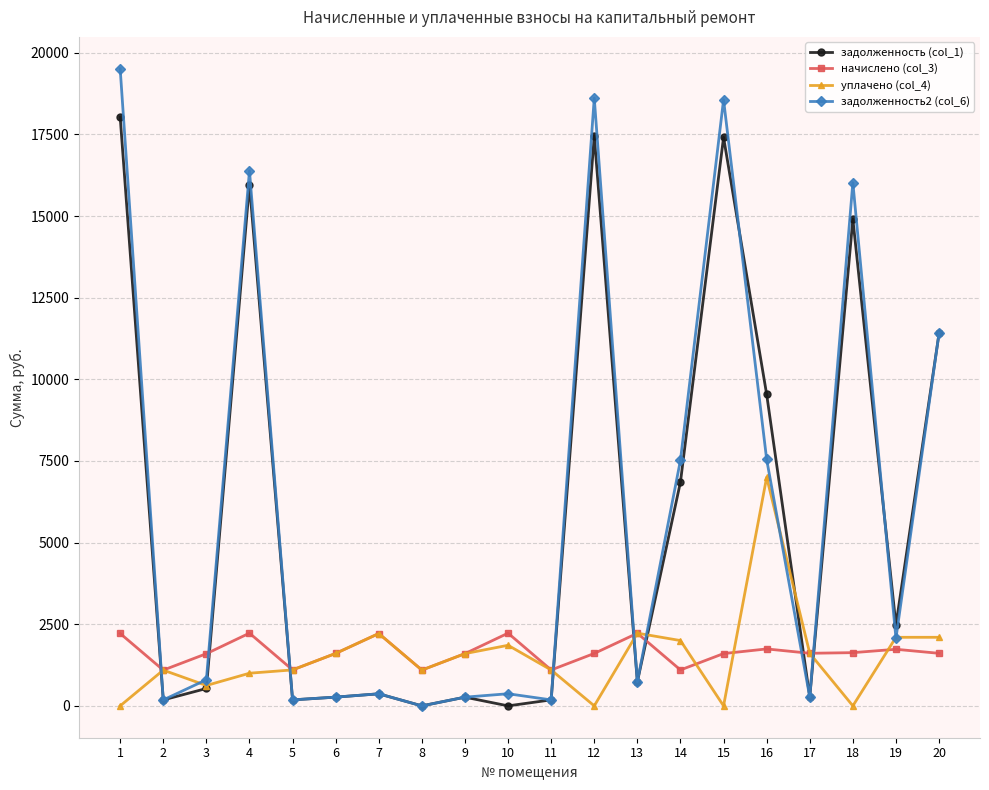

True or false: начислено (col_3) and задолженность2 (col_6) intersect in this chart.

True